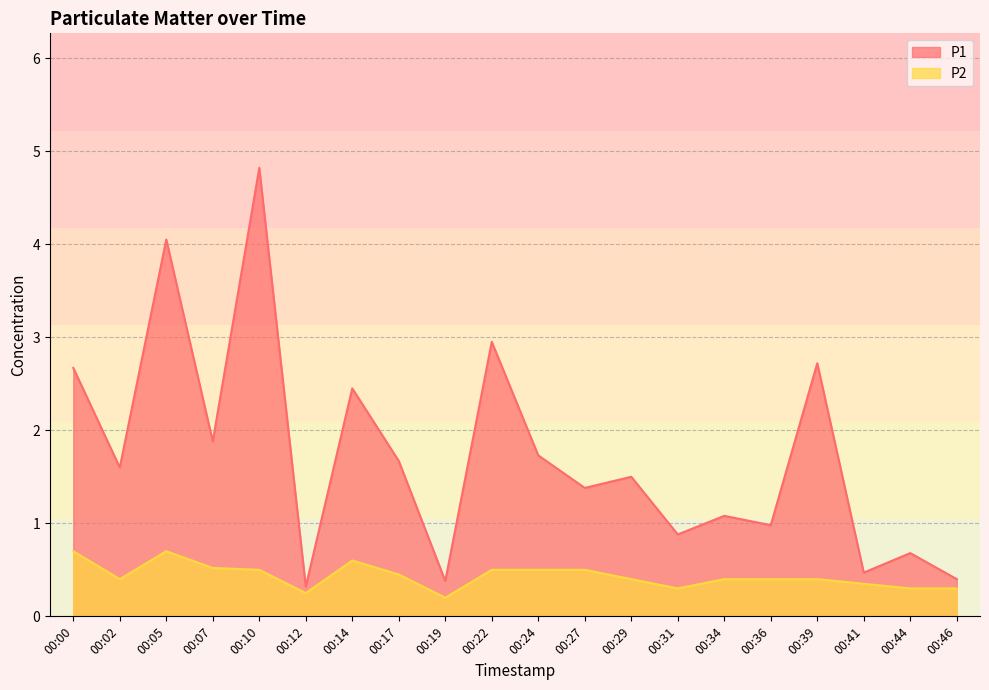

At which category does P2 reach its first local peak?

00:05